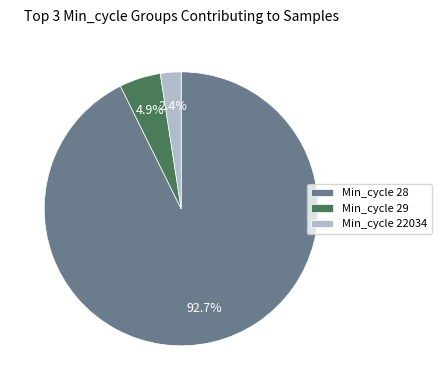

Rank the categories by value from lowest to highest.

Min_cycle 22034, Min_cycle 29, Min_cycle 28